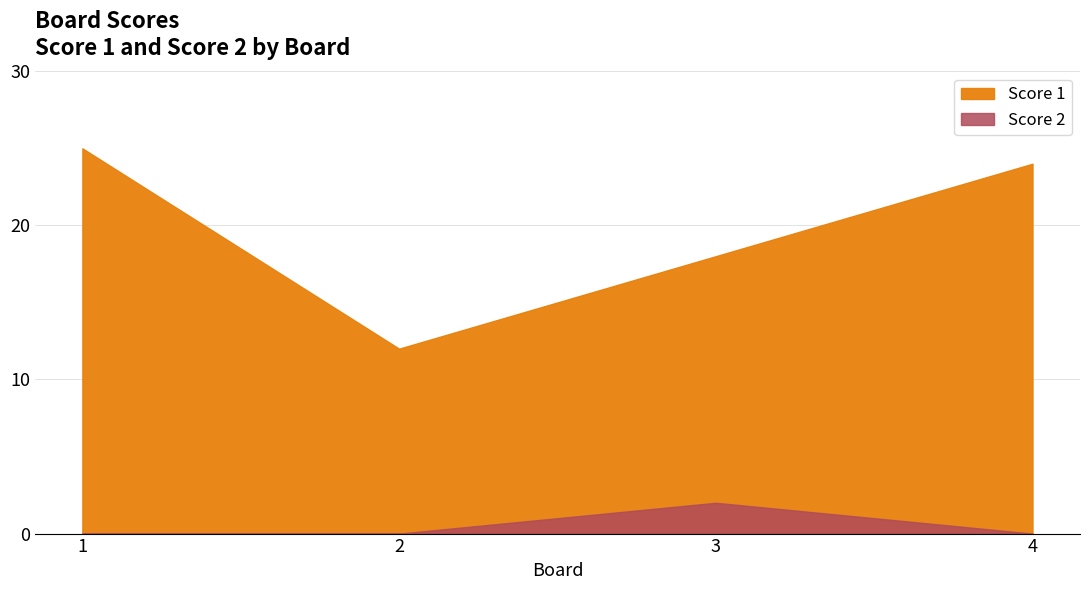

How many lines are shown in the chart?

2